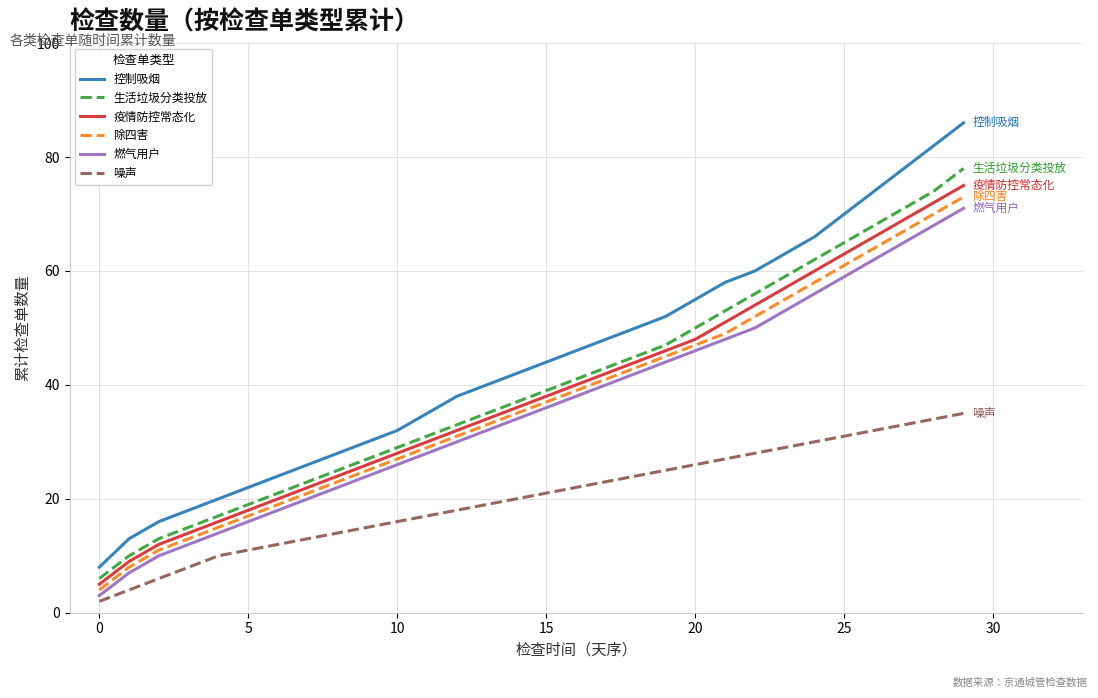

Which series has the largest total across all categories?

控制吸烟